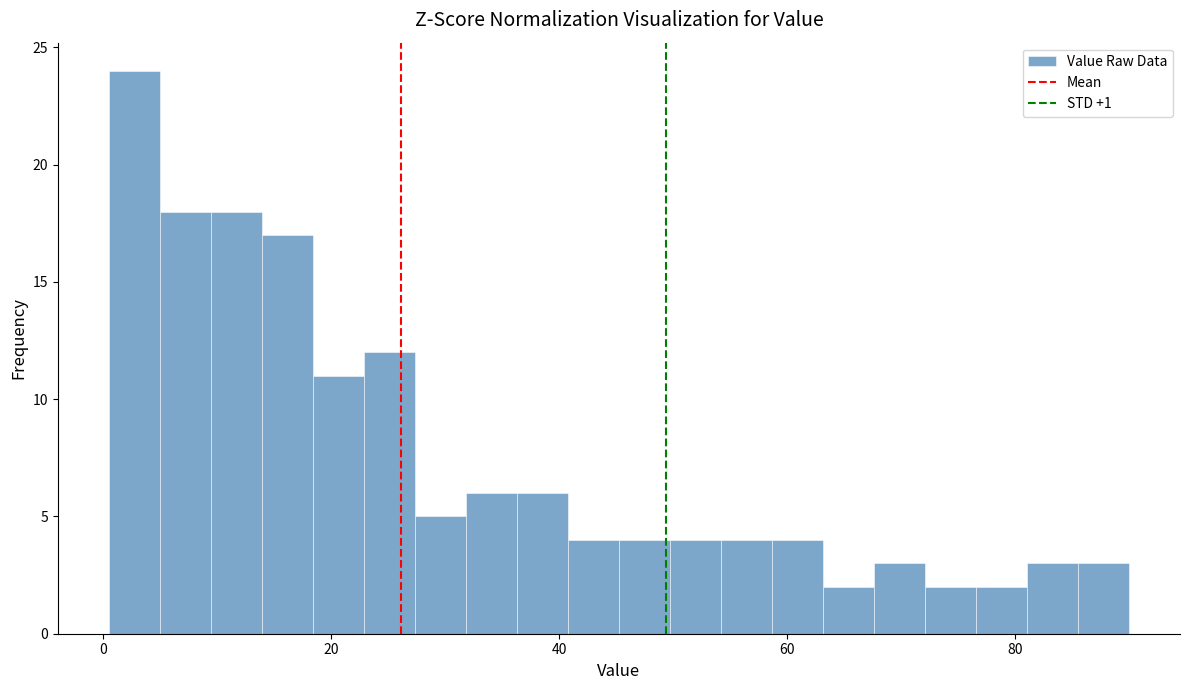

Around what value on the x-axis is the tallest bar? Give the approximate position of its centre, as read against the axis.

2